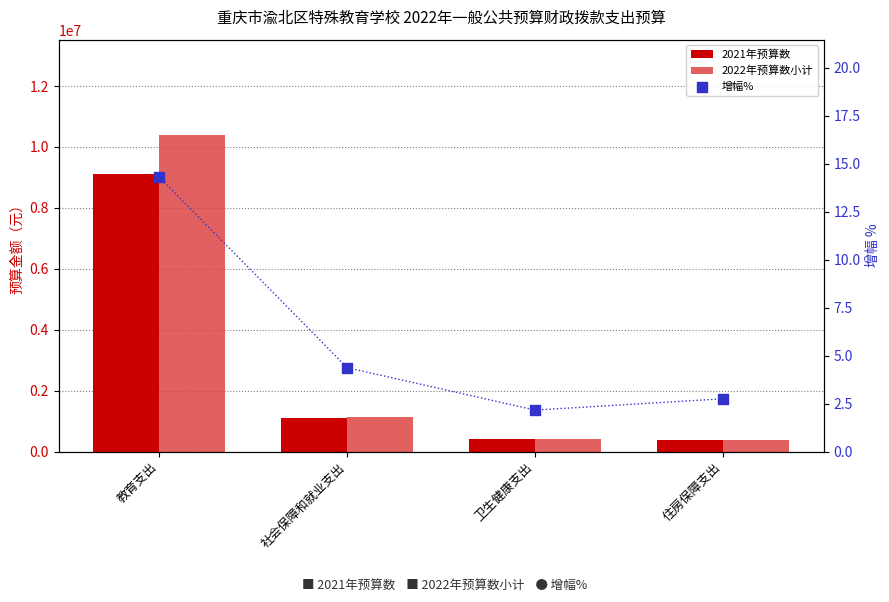

What are all the series names shown in the legend?

2021年预算数, 2022年预算数小计, 增幅%